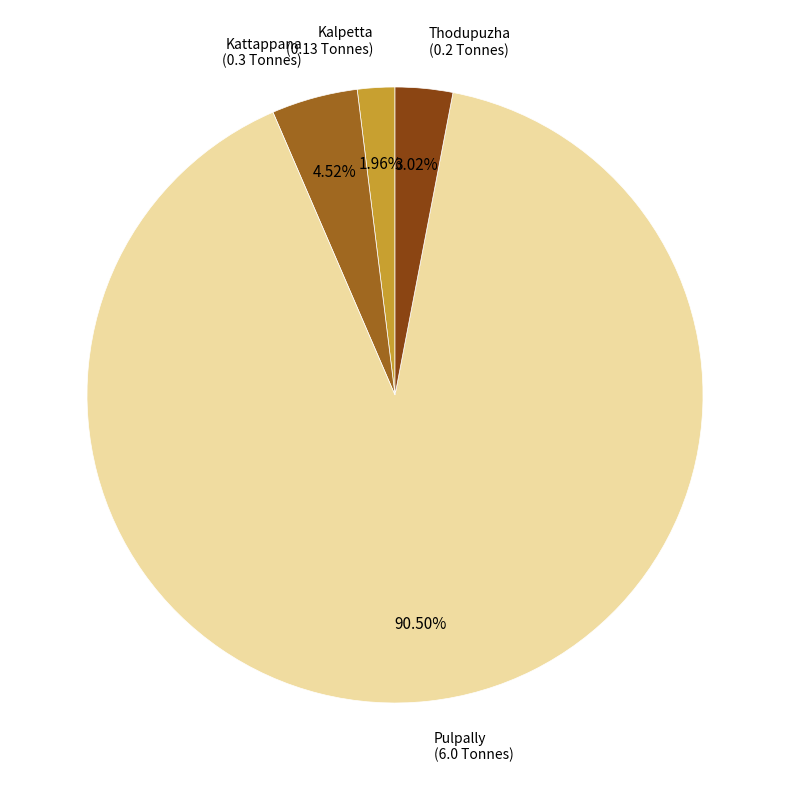

To the nearest percent, what portion does Kalpetta represent?

2%